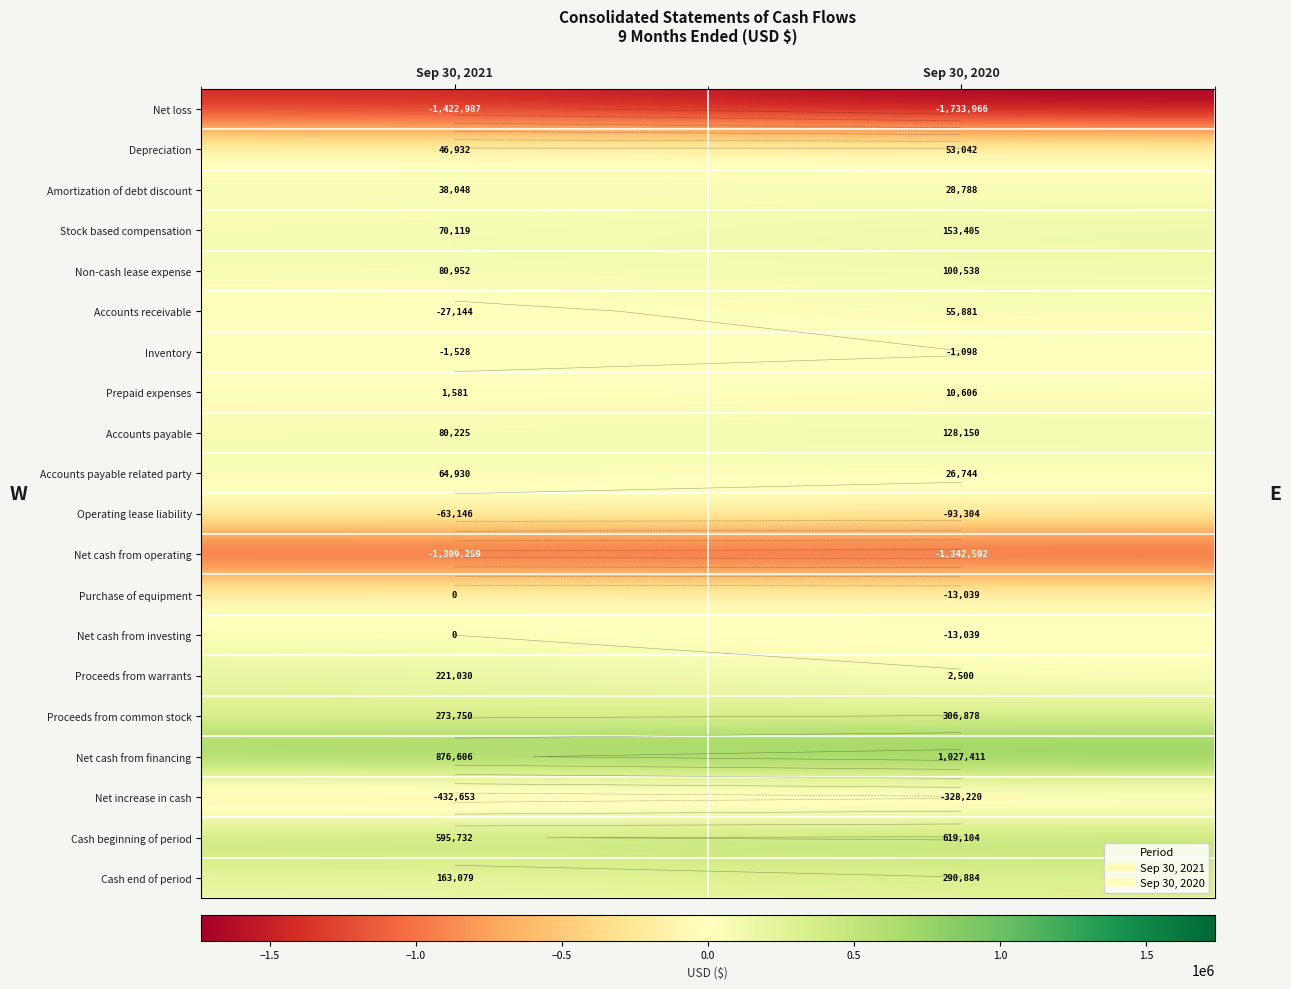

At Sep 30, 2020, list the series in order from largest to smallest.

Net cash from financing, Cash beginning of period, Proceeds from common stock, Cash end of period, Stock based compensation, Accounts payable, Non-cash lease expense, Accounts receivable, Depreciation, Amortization of debt discount, Accounts payable related party, Prepaid expenses, Proceeds from warrants, Inventory, Purchase of equipment, Net cash from investing, Operating lease liability, Net increase in cash, Net cash from operating, Net loss